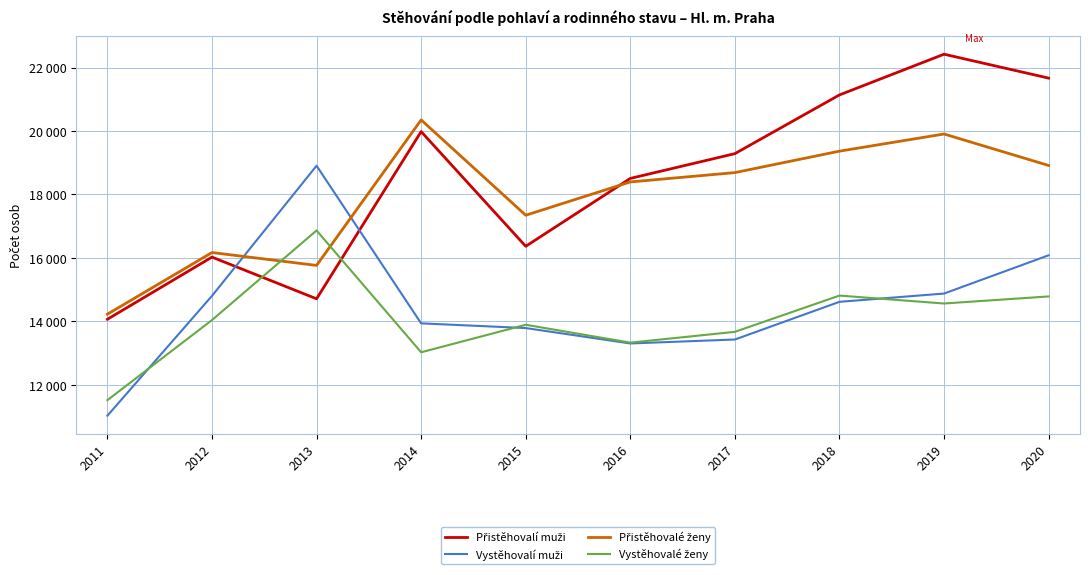

What is the value of the Vystěhovalé ženy point at the 5th from the left?

13892